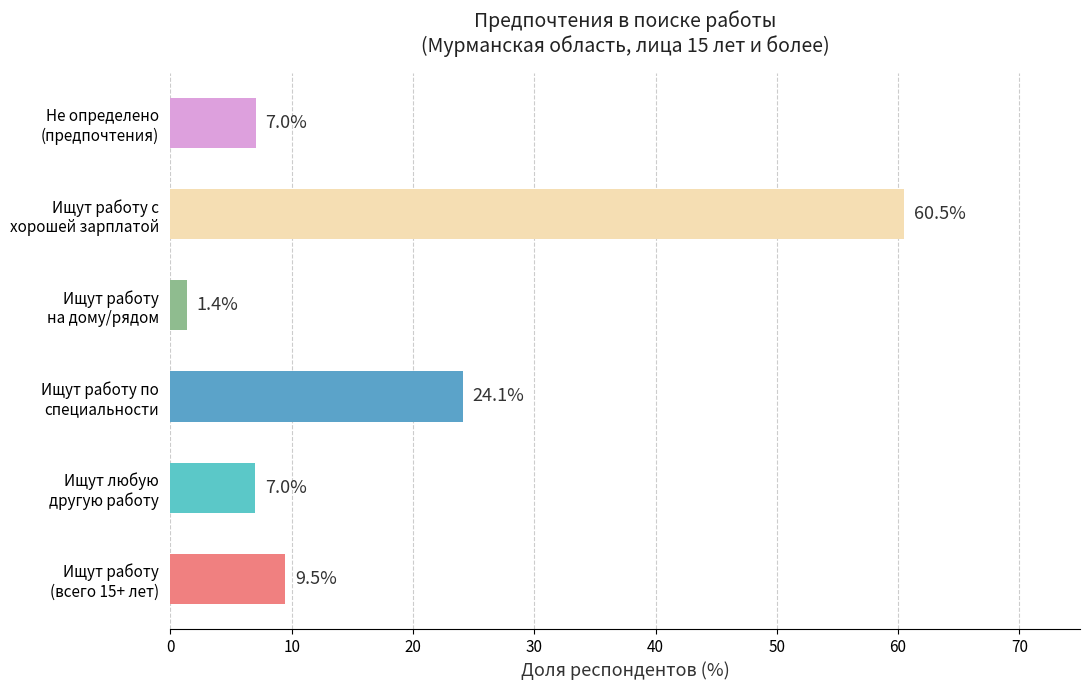

What is the average value?

18.2